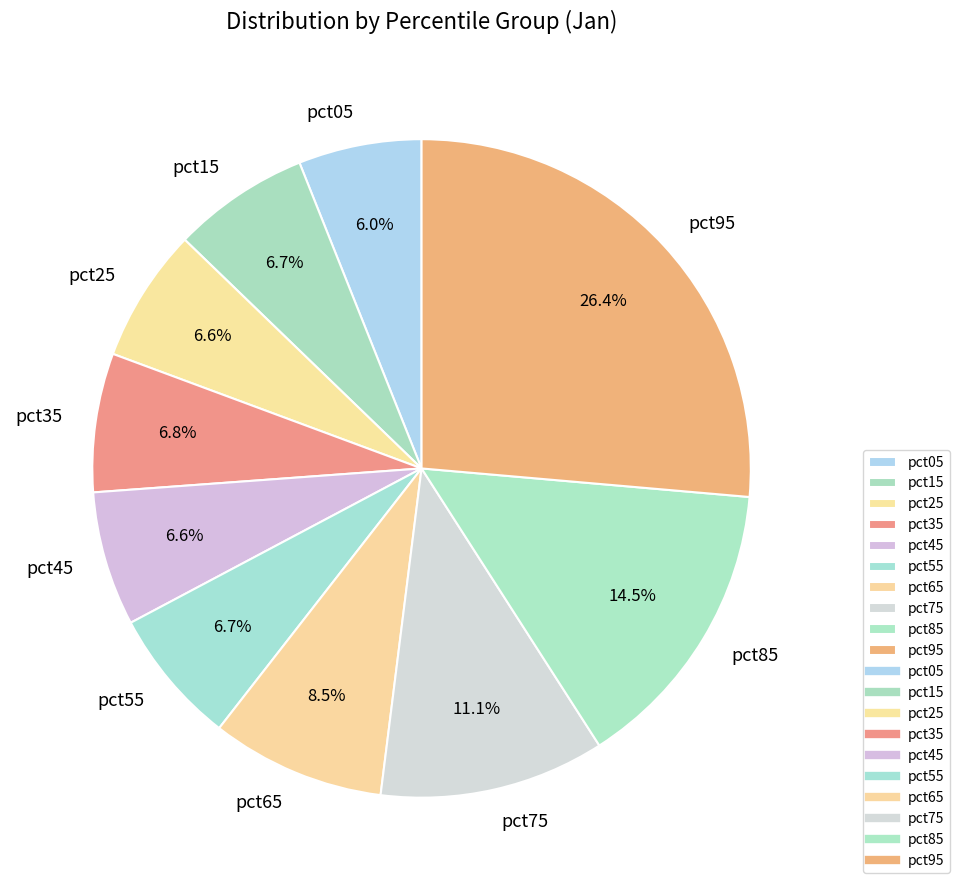

Is pct25 the majority of the pie?

No